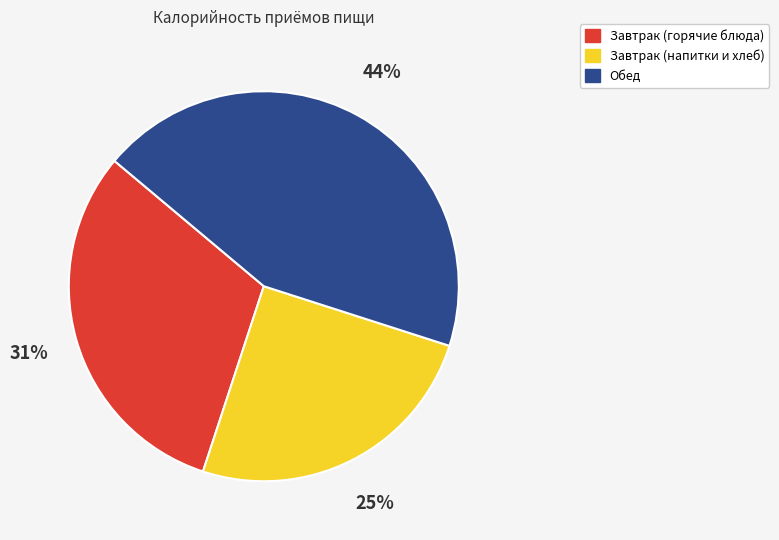

What is the ratio of the value at Обед to the value at Завтрак (горячие блюда)?

1.4